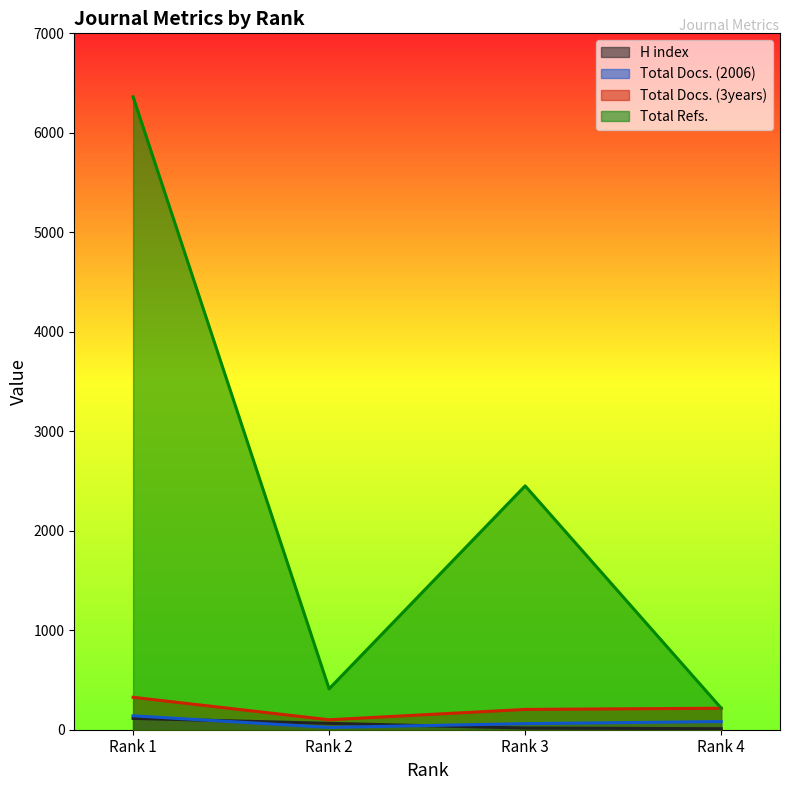

At which category is the sum across all series the highest?

Rank 1